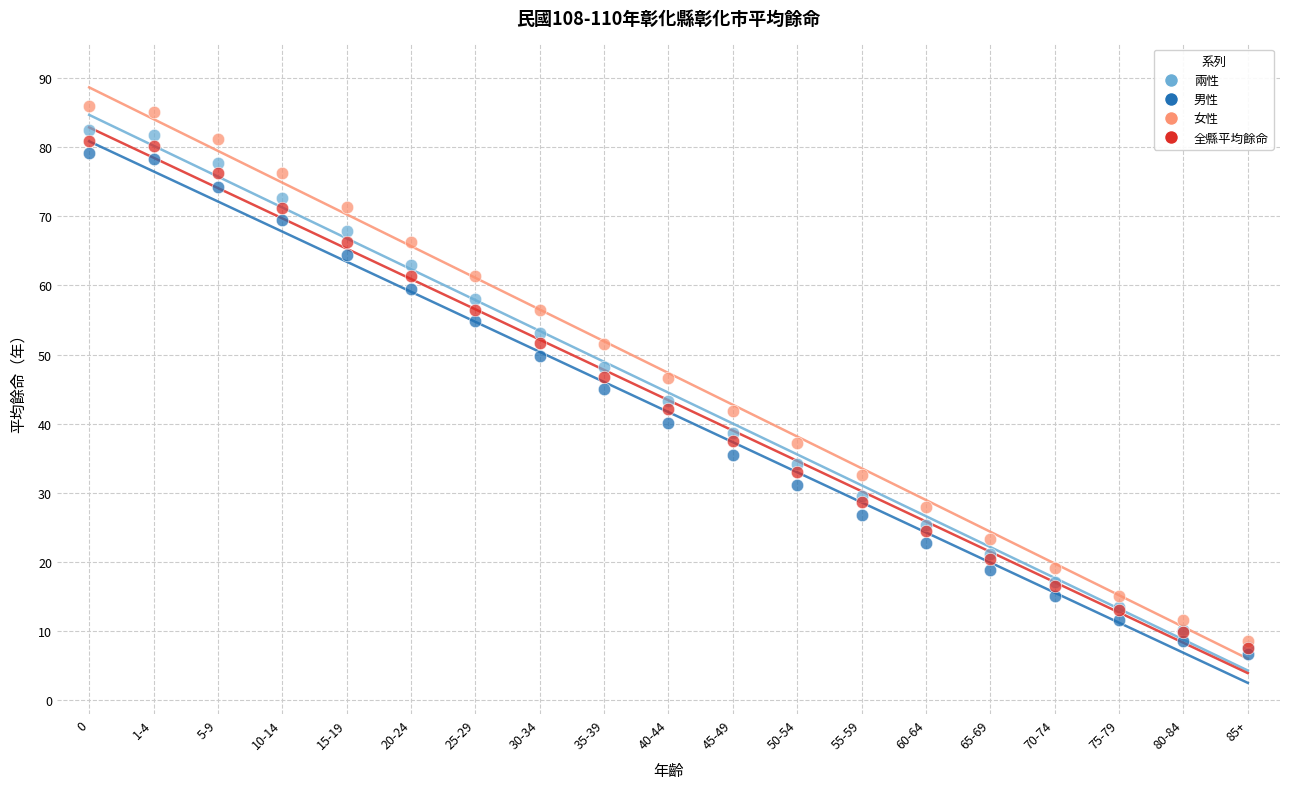

What are all the series names shown in the legend?

兩性, 男性, 女性, 全縣平均餘命